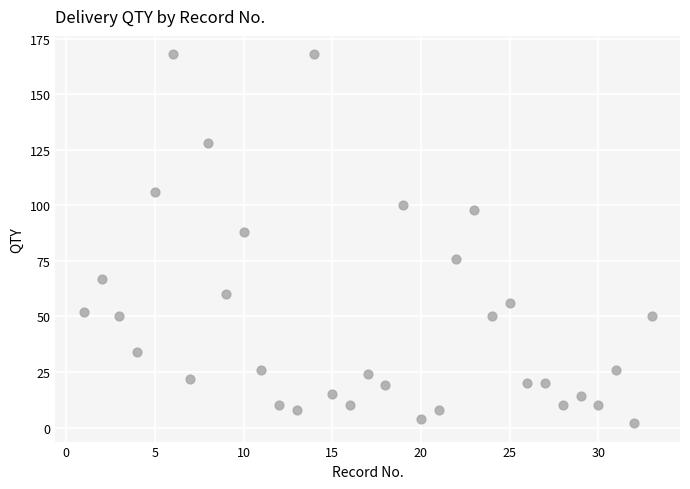

What is the range of X values (max minus min)?

32